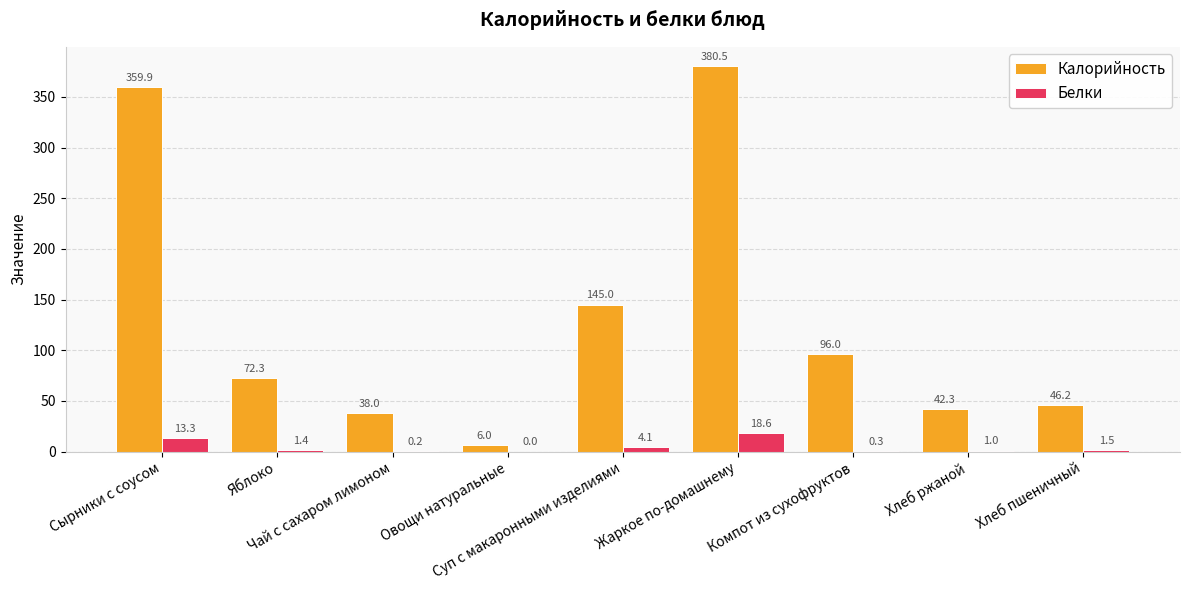

Between Яблоко and Компот из сухофруктов, which series saw the biggest shift?

Калорийность